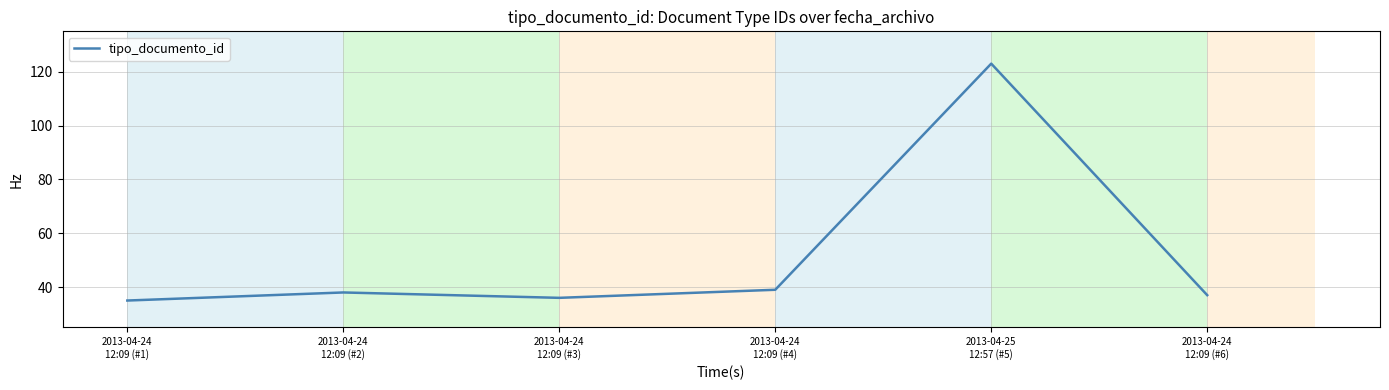

The value at 2013-04-24
12:09 (#3) is 60. True or false?

False